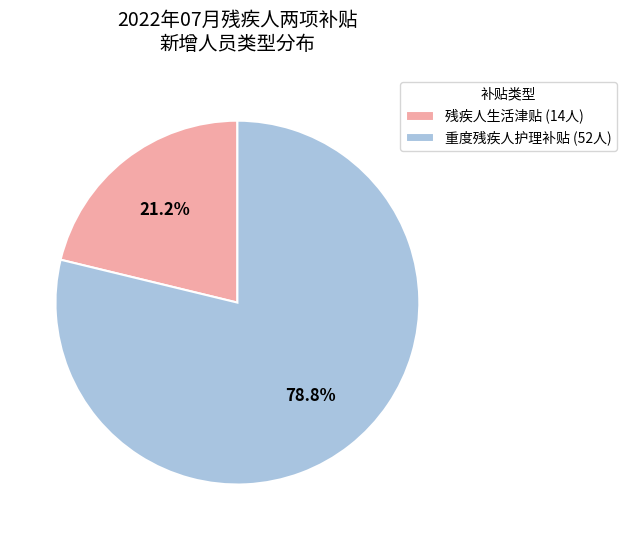

What is the total percentage of 重度残疾人护理补贴 and 残疾人生活津贴?

100.0%